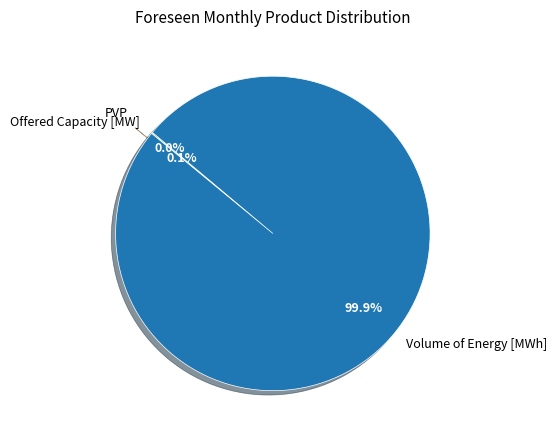

To the nearest percent, what is the difference between the largest and smallest slice percentages?

100%